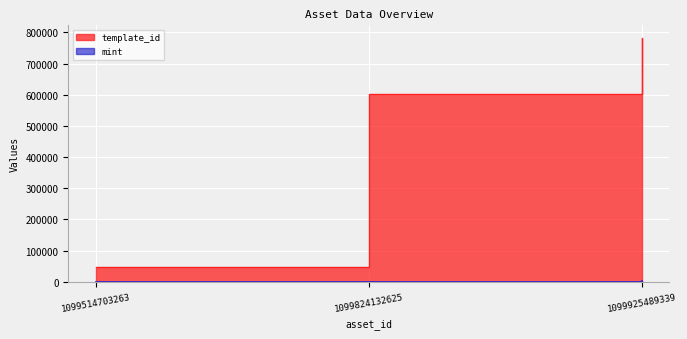

What is the minimum value shown in the chart?

60